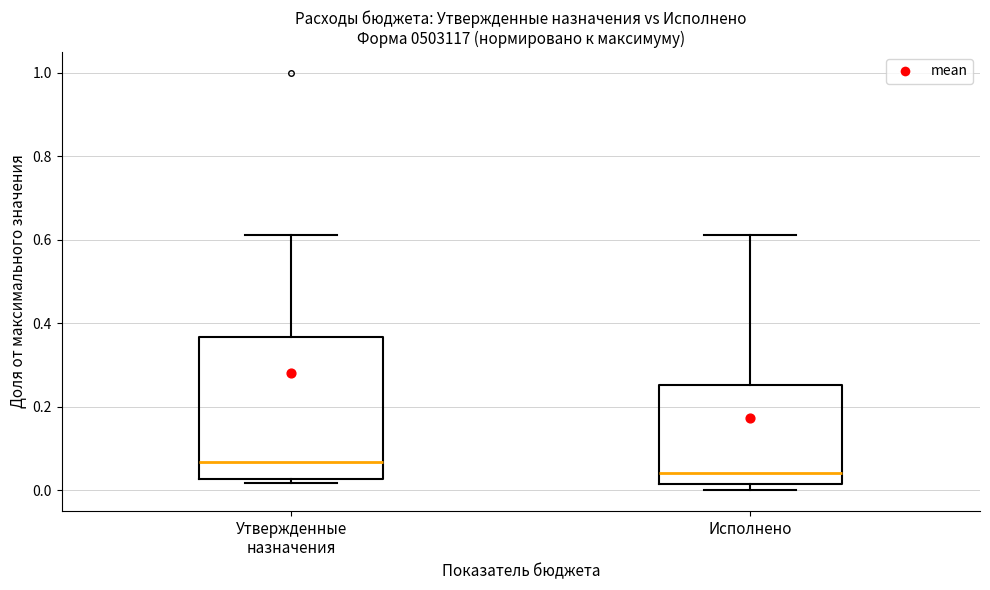

Which box is the tallest, from its lower edge to its upper edge?

Утвержденные назначения